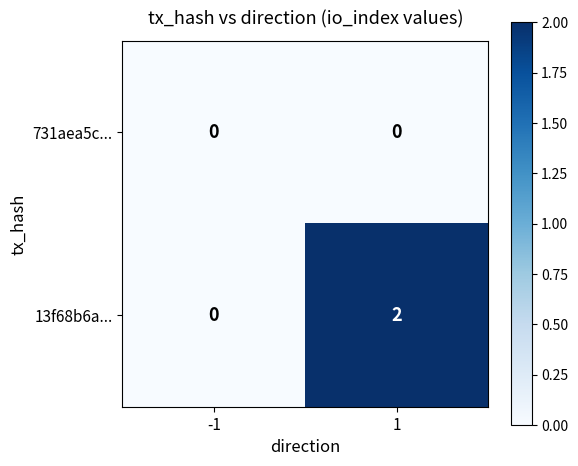

Reading left to right, transcribe all the data shown in this chart.

731aea5c...: 0	0
13f68b6a...: 0	2